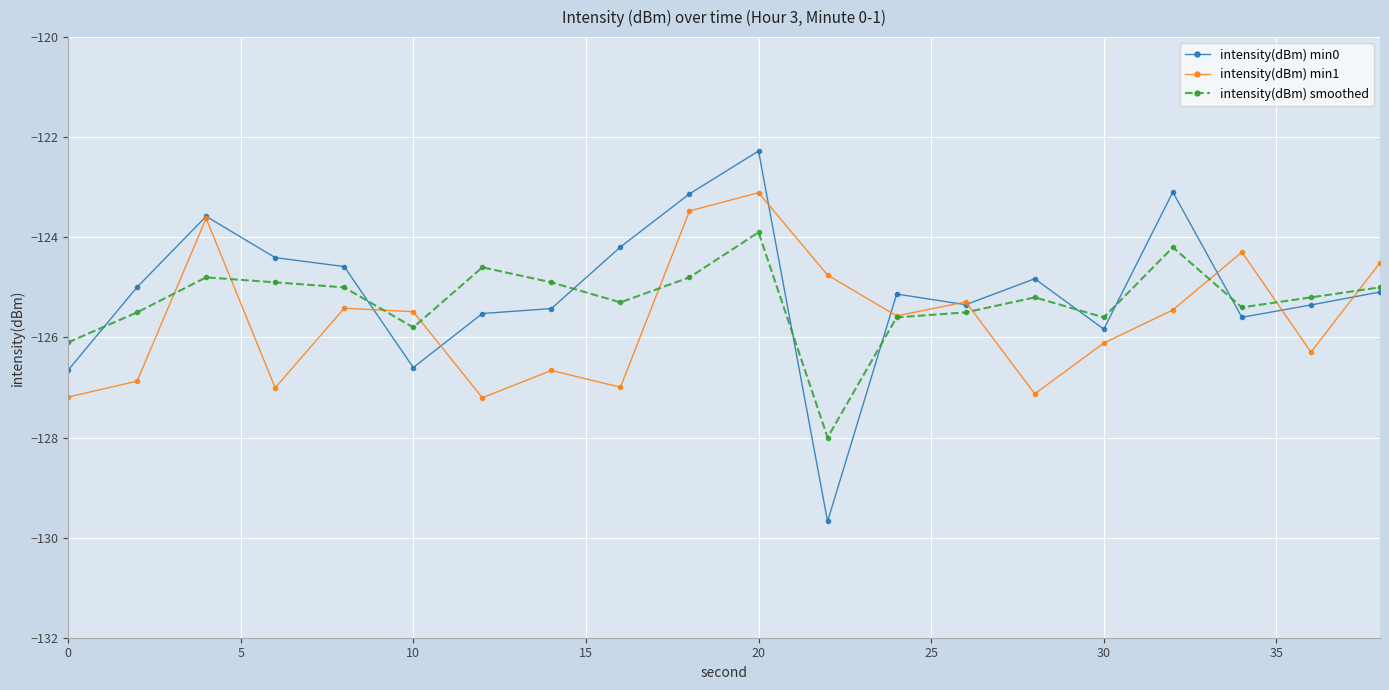

Which series has the widest spread of values?

intensity(dBm) min0